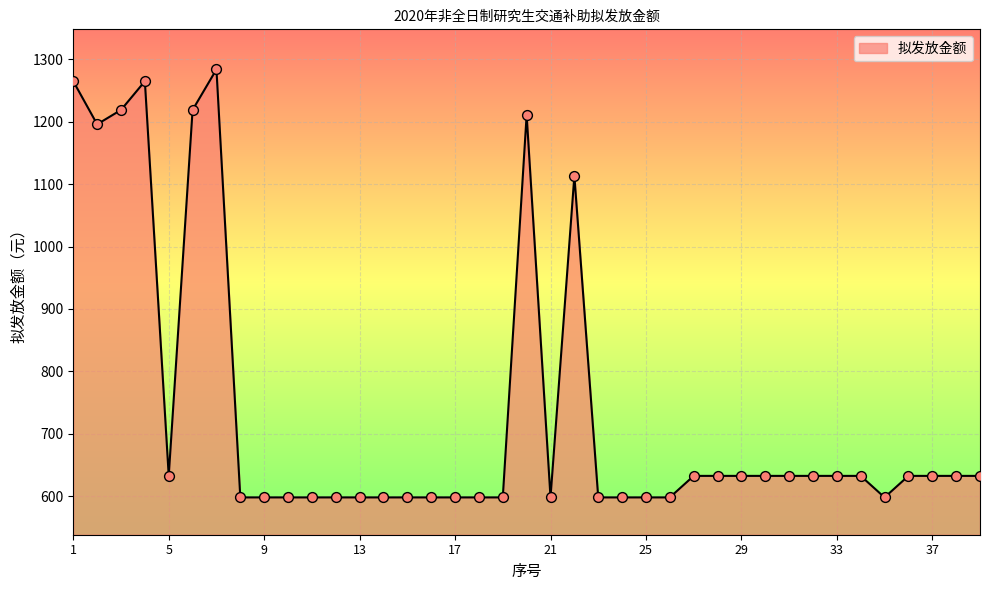

What is the greatest value displayed?

1284.0